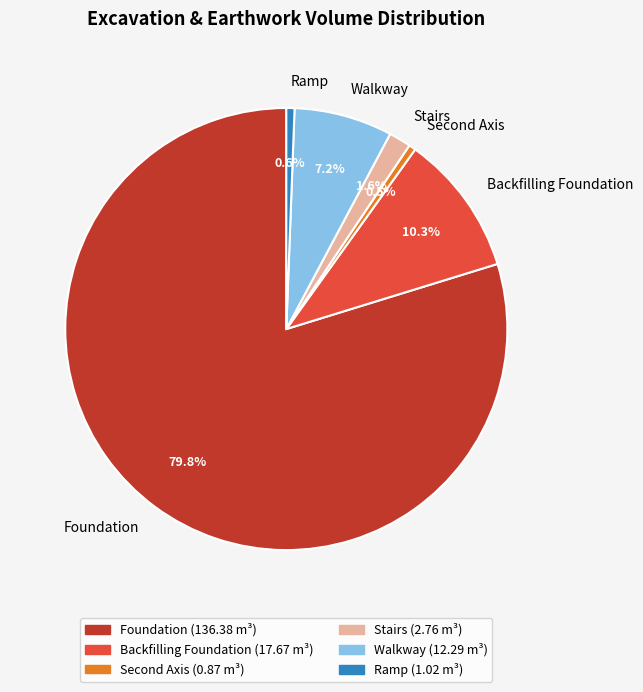

What portion of the pie excludes Stairs?

98.4%